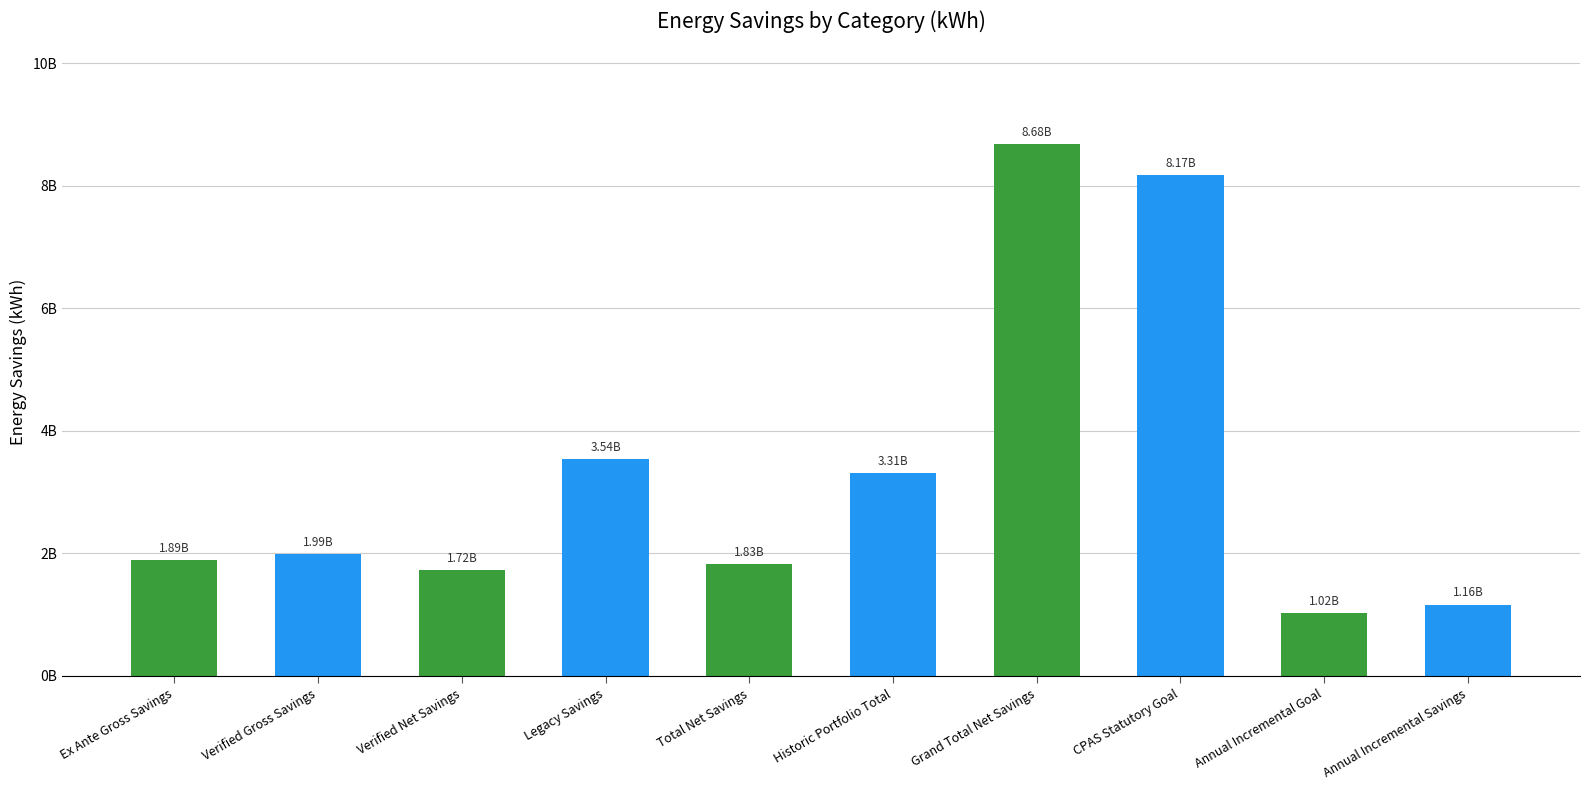

Are the bars horizontal?

No